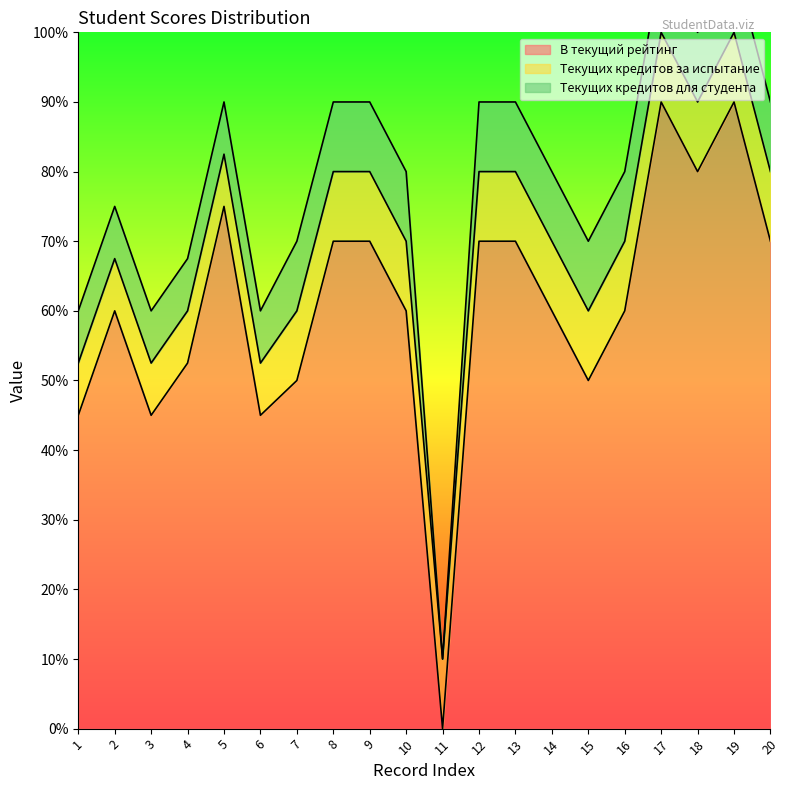

Reading left to right, what are all the values shown in this chart?

В текущий рейтинг: 1=18	2=24	3=18	4=21	5=30	6=18	7=20	8=28	9=28	10=24	11=0	12=28	13=28	14=24	15=20	16=24	17=36	18=32	19=36	20=28
Текущих кредитов за испытание: 1=3	2=3	3=3	4=3	5=3	6=3	7=4	8=4	9=4	10=4	11=4	12=4	13=4	14=4	15=4	16=4	17=4	18=4	19=4	20=4
Текущих кредитов для студента: 1=3	2=3	3=3	4=3	5=3	6=3	7=4	8=4	9=4	10=4	11=0	12=4	13=4	14=4	15=4	16=4	17=4	18=4	19=4	20=4